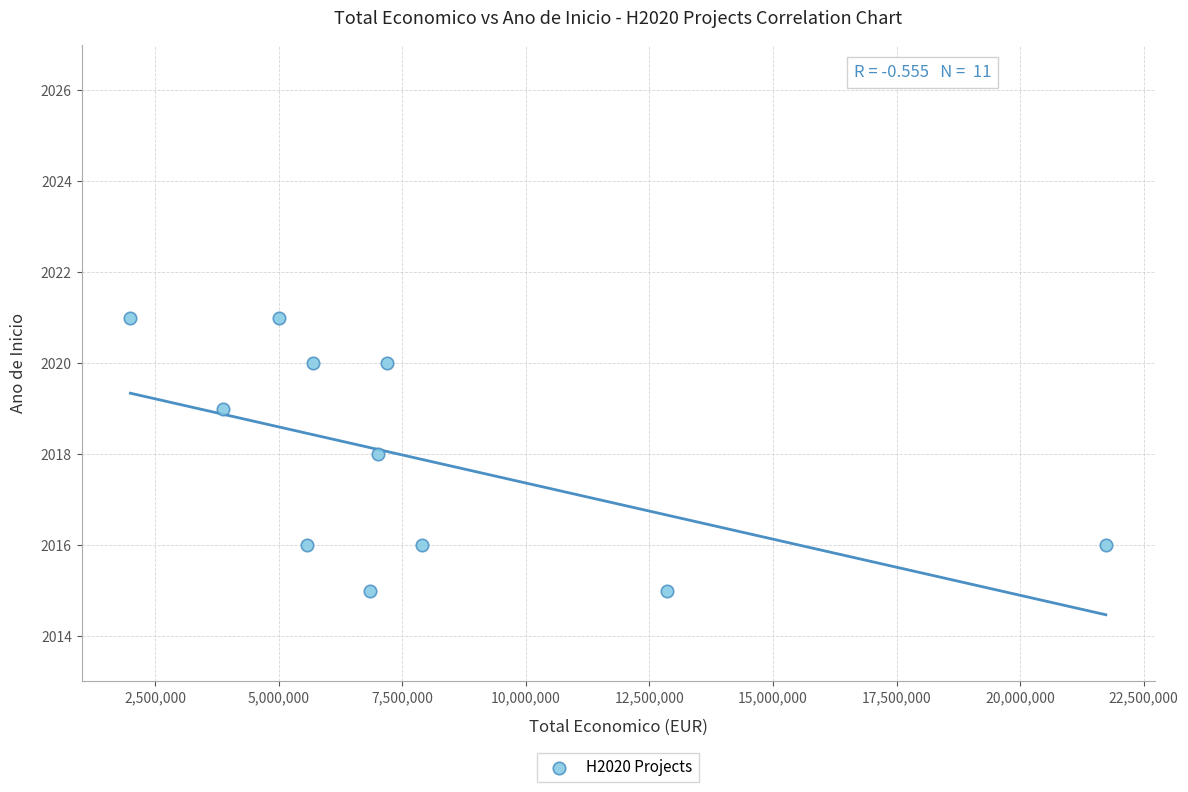

What is the average X value?

7790237